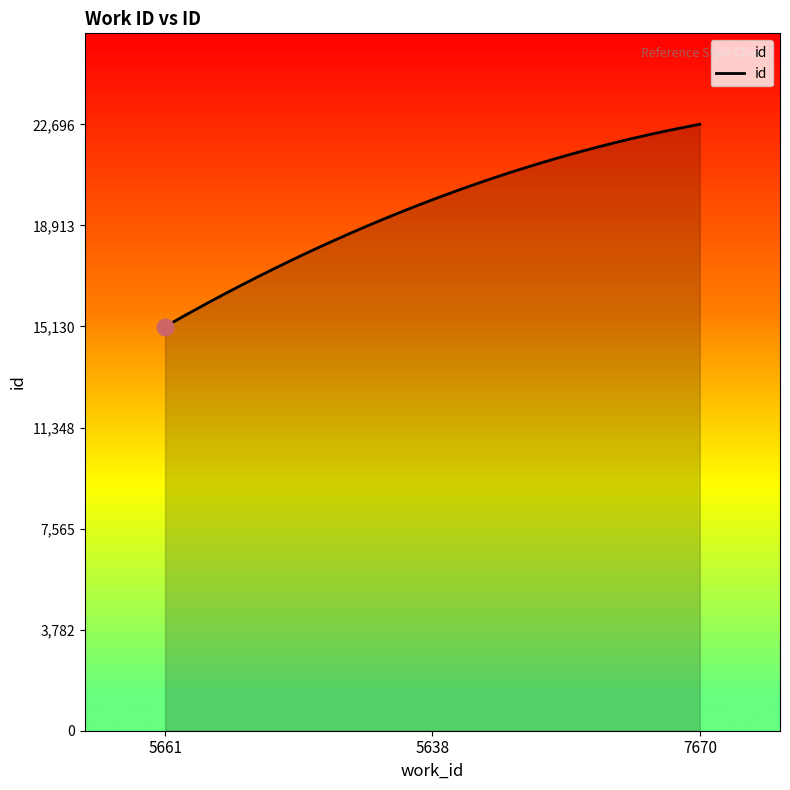

What is the average value?

19549.2